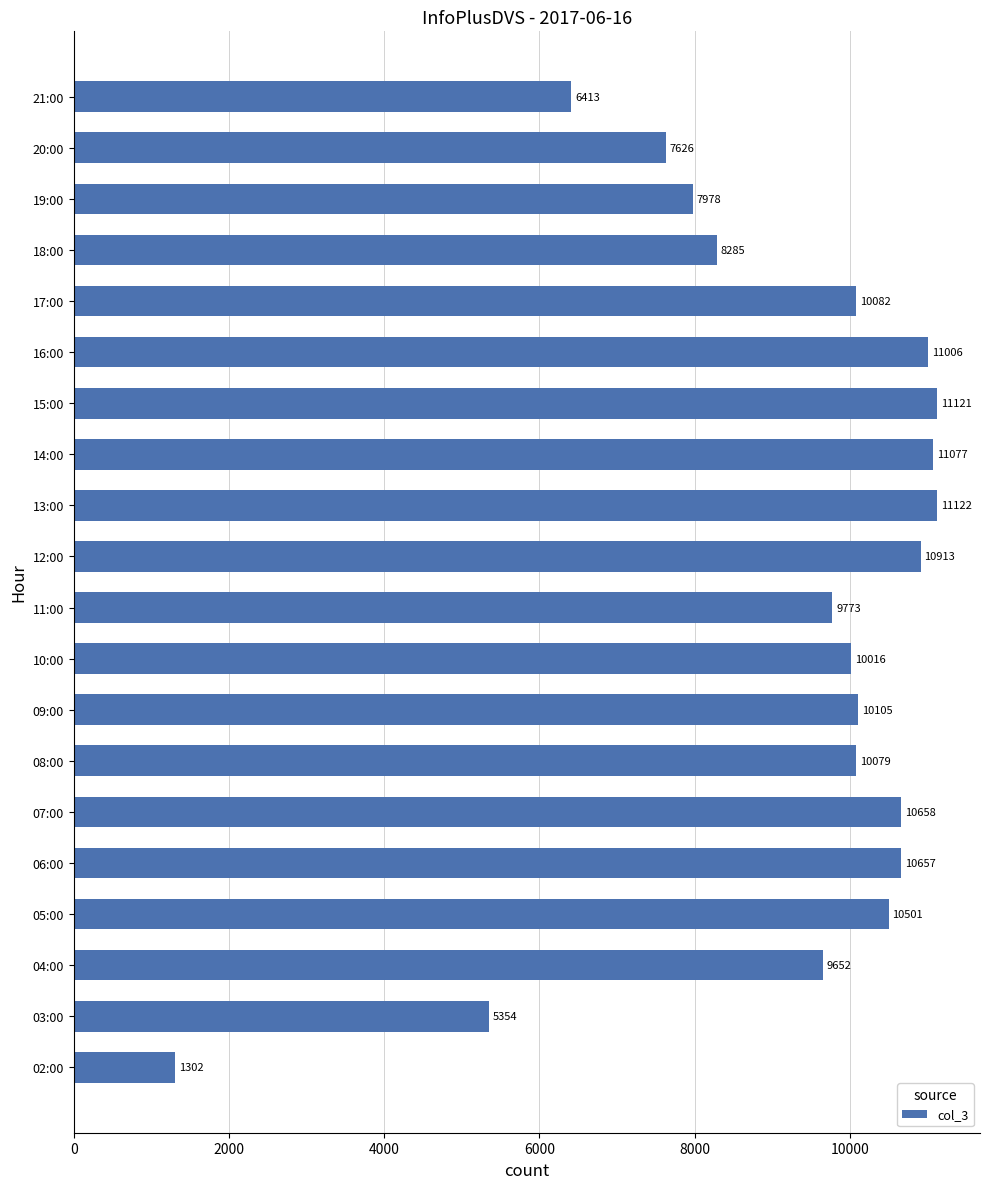

How many data points are less than 10082?

10